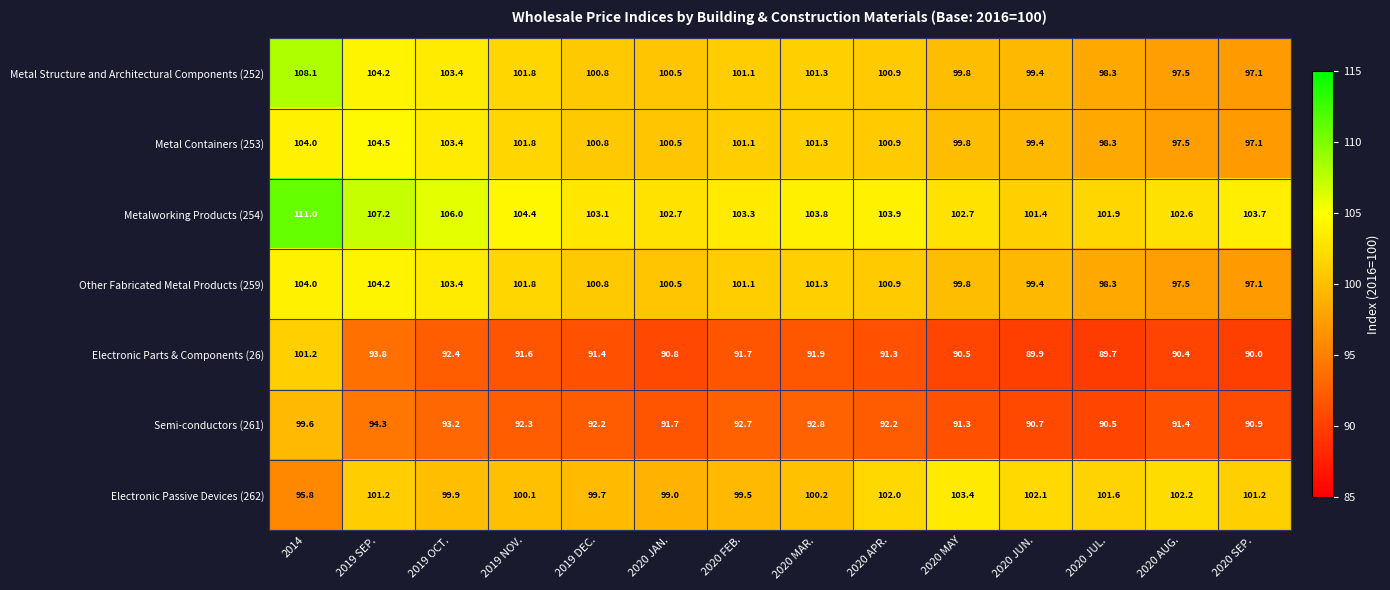

What is the smallest value displayed?

89.7